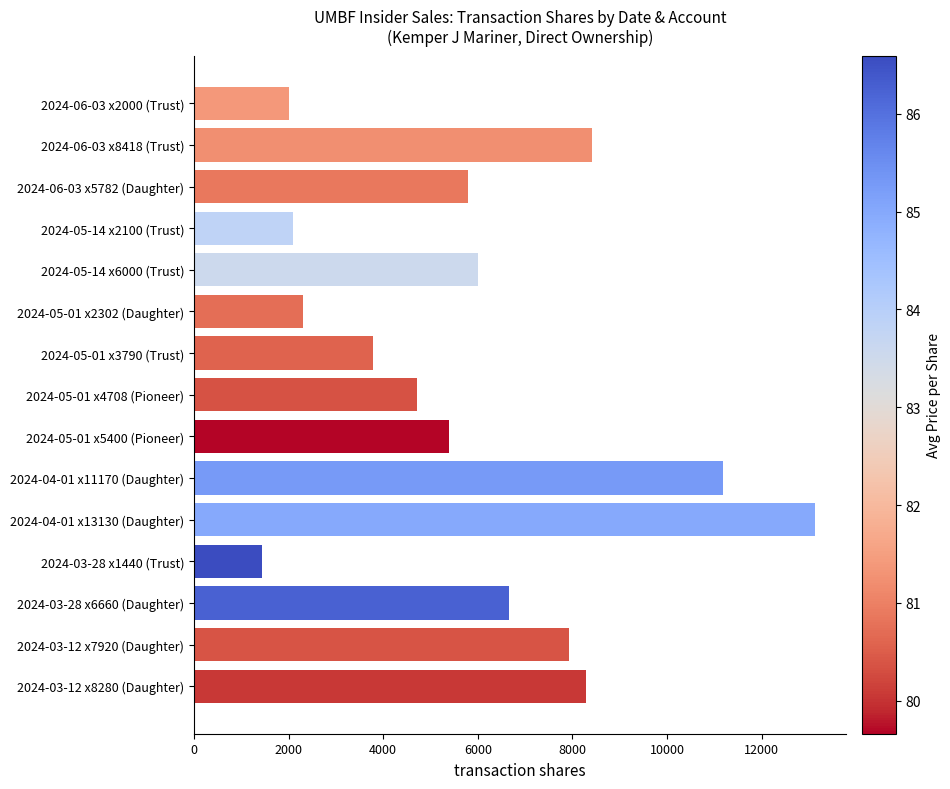

What is the label of the 4th bar from the top?

2024-05-14 x2100 (Trust)